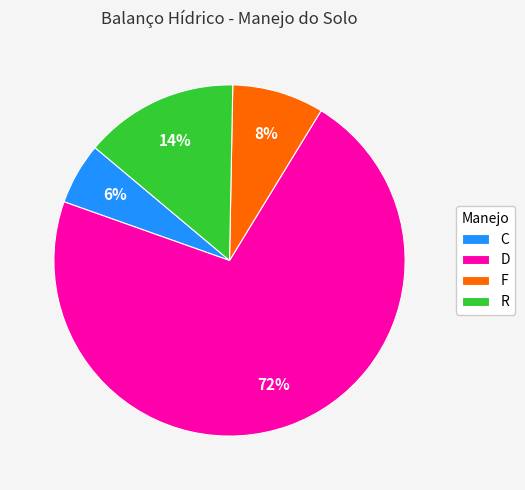

Rank the categories by value from highest to lowest.

D, R, F, C